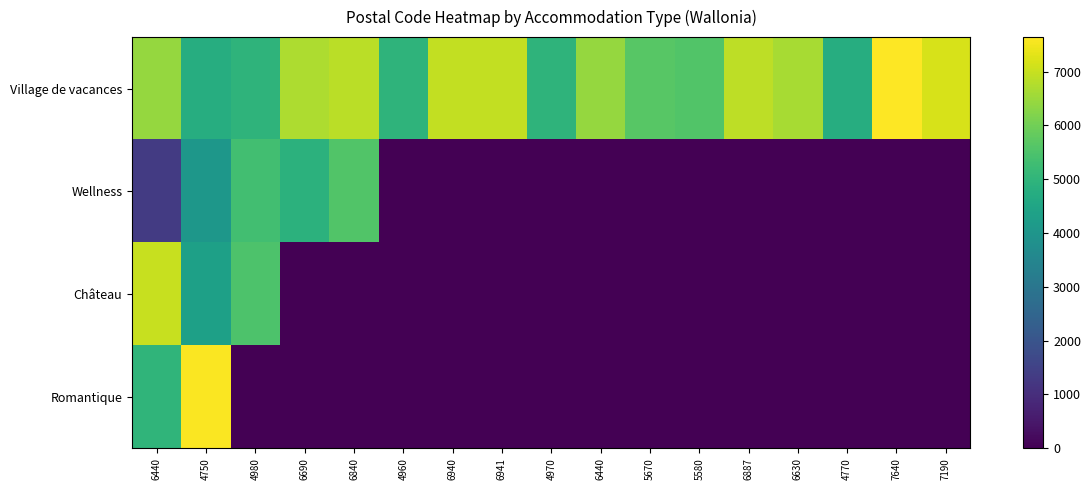

At which category does the chart reach its peak across all series?

7640